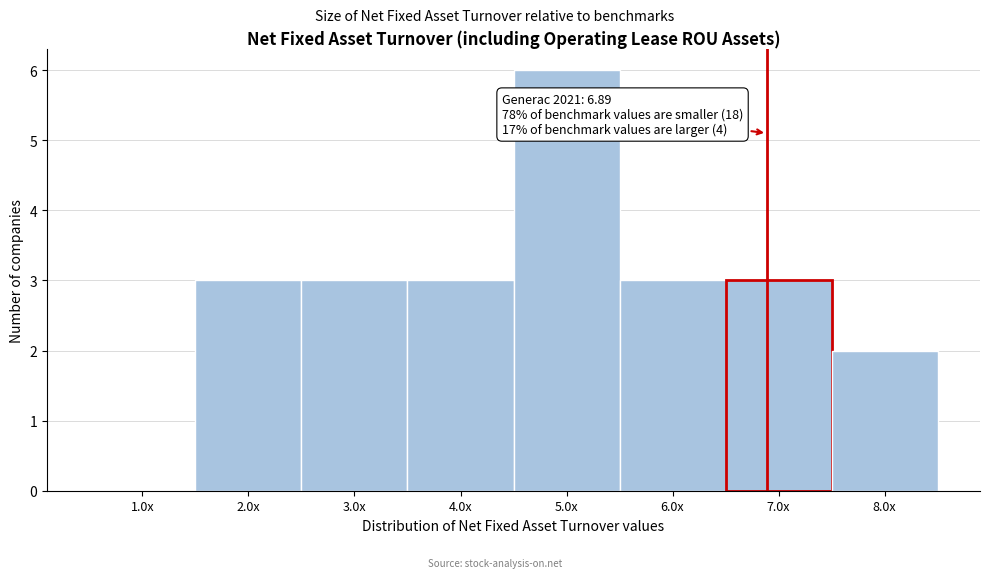

Reading right to left, list all the values displayed in this chart.

8.0x=2	7.0x=3	6.0x=3	5.0x=6	4.0x=3	3.0x=3	2.0x=3	1.0x=0